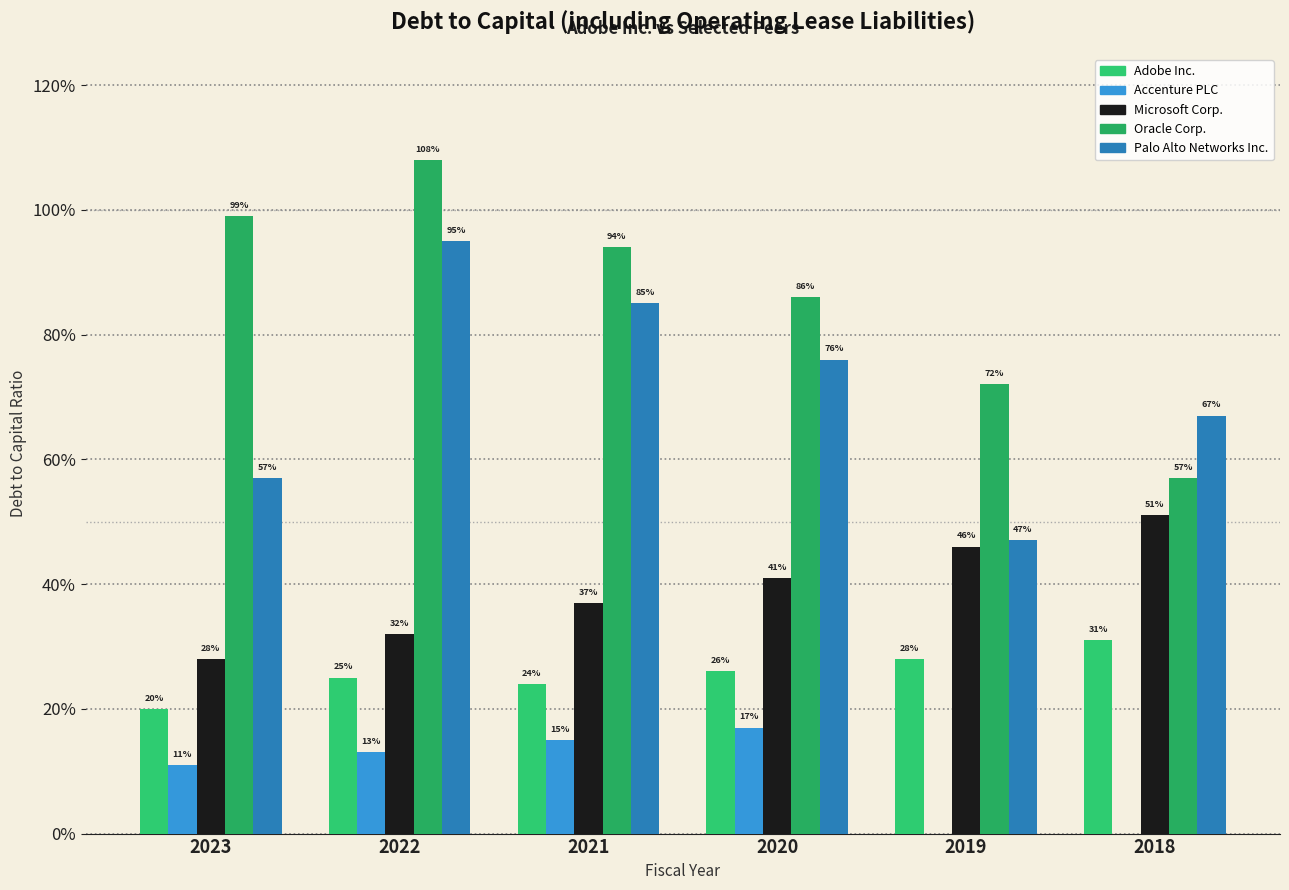

Are the bars horizontal?

No